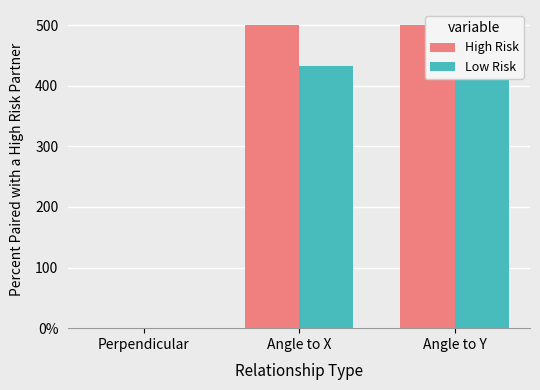

Where does the Low Risk series first go above 433?

Angle to X